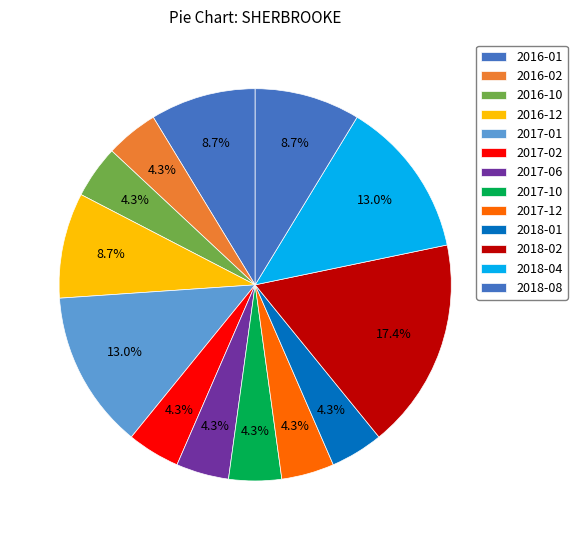

What is the change in value from 2016-12 to 2018-04?

+1